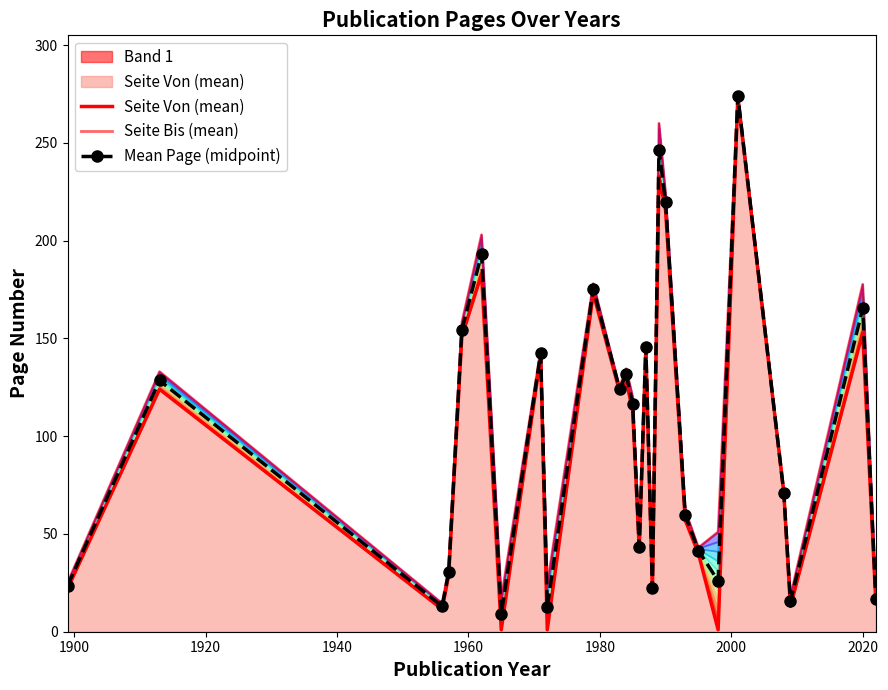

True or false: Seite Von (mean) has a value of 106.1 at 22.

False